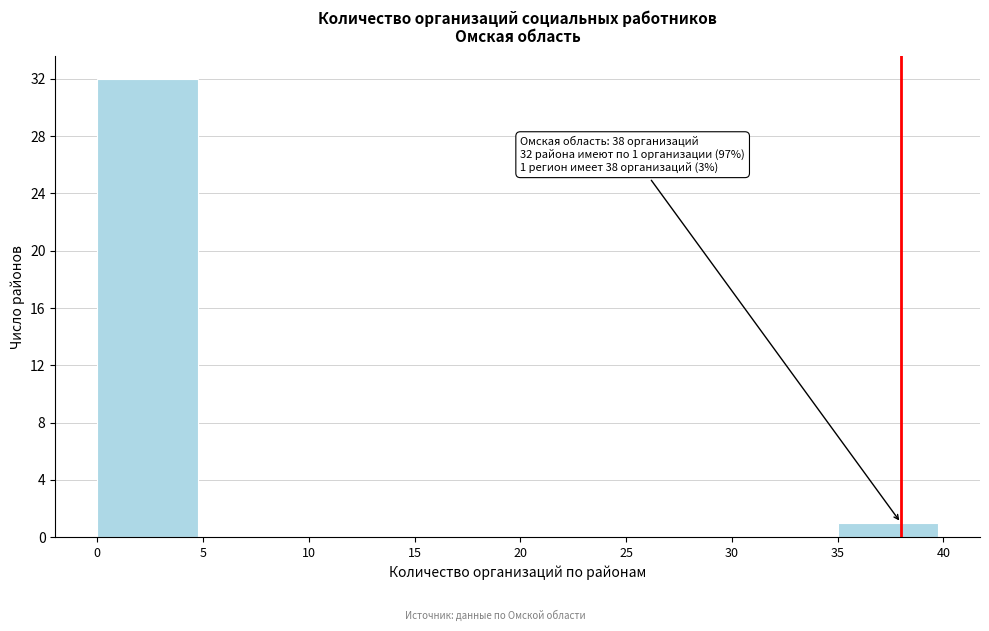

Which range on the x-axis has the tallest bar?

0 to 5